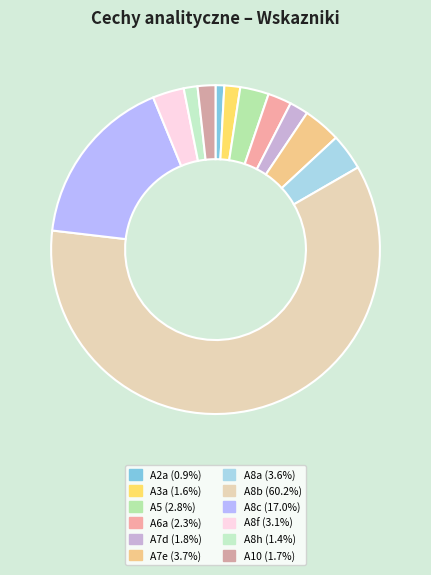

Is there any slice that represents more than half of the pie?

Yes